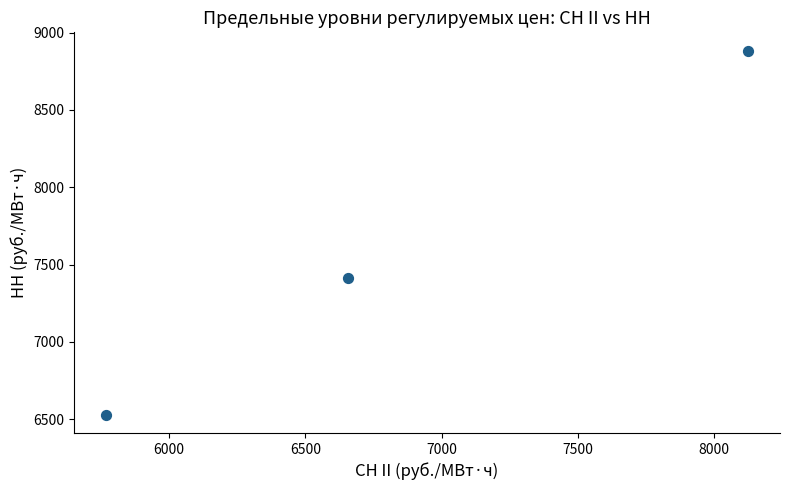

What Y value in the scatter plot is closest to 7706?

7415.4